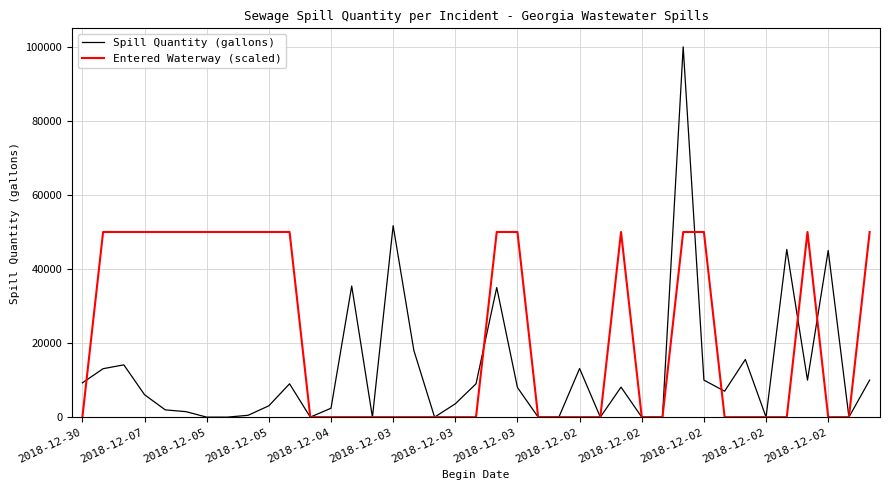

Which series has the largest range (max minus min)?

Spill Quantity (gallons)